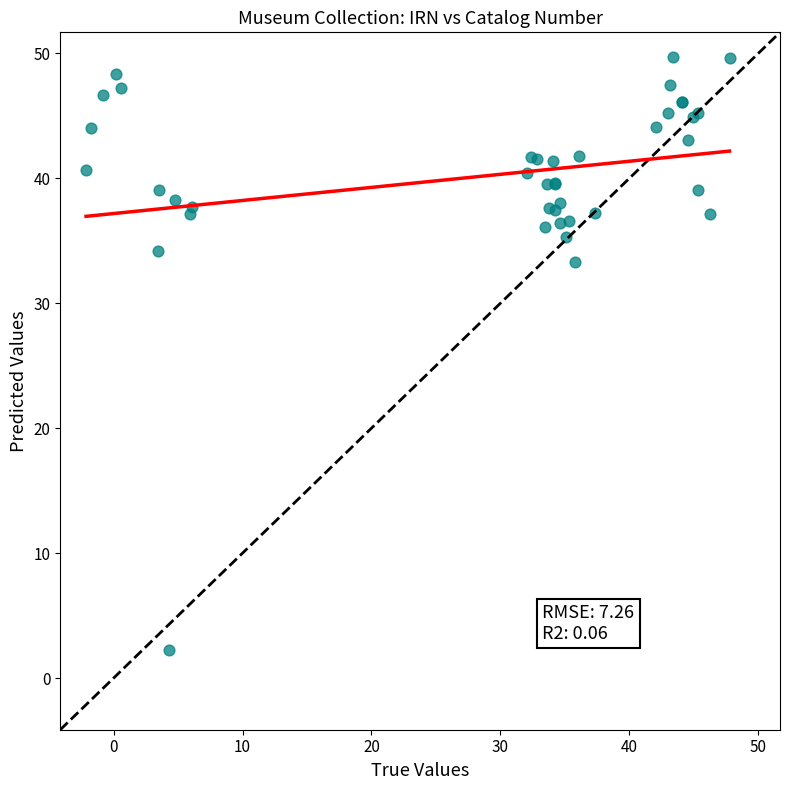

What Y value in the scatter plot is closest to 25?

33.3